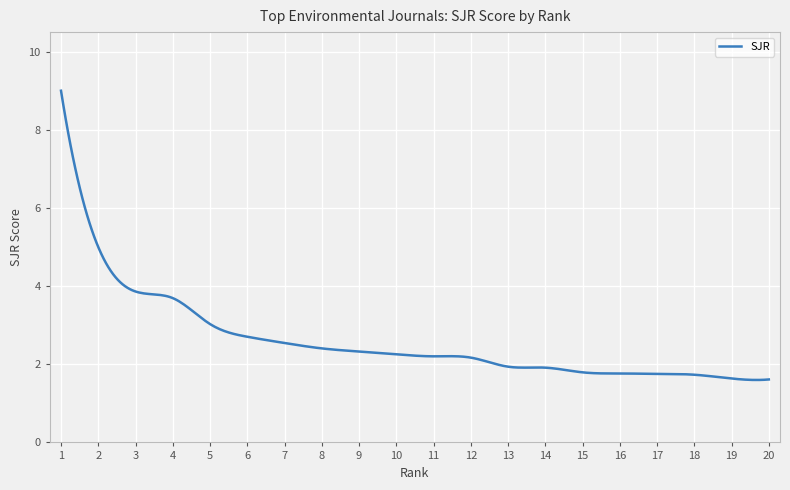

Does the chart display data point markers on the line(s)?

No